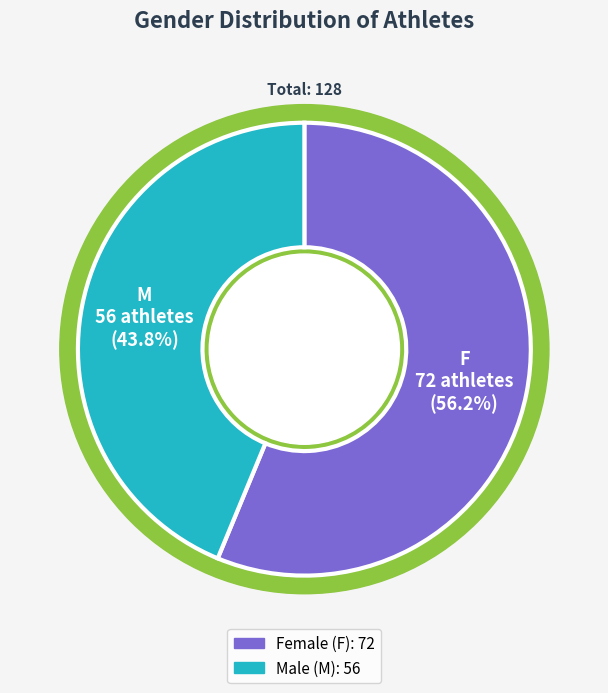

Is it true that M is 44% of the pie?

True